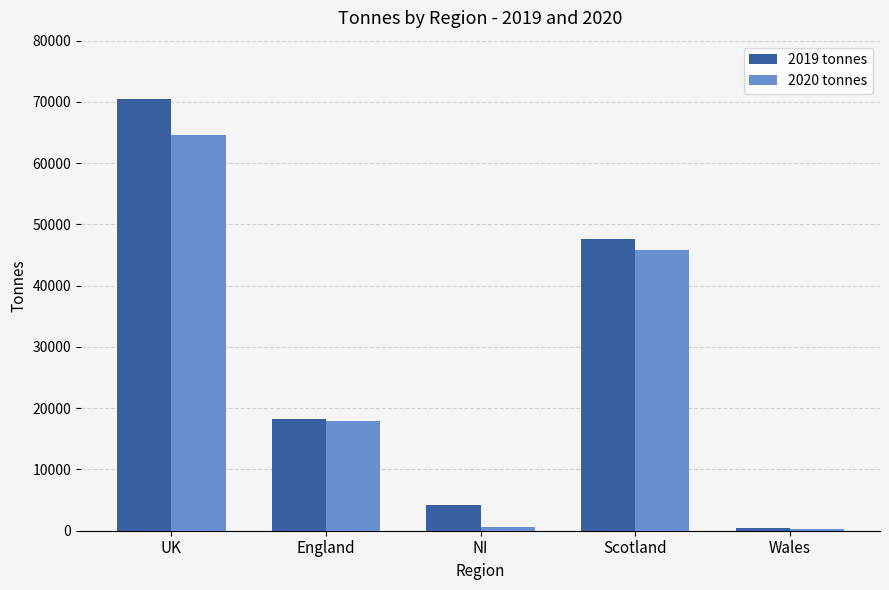

What is the difference between the 2020 tonnes values at Scotland and England?

27930.3